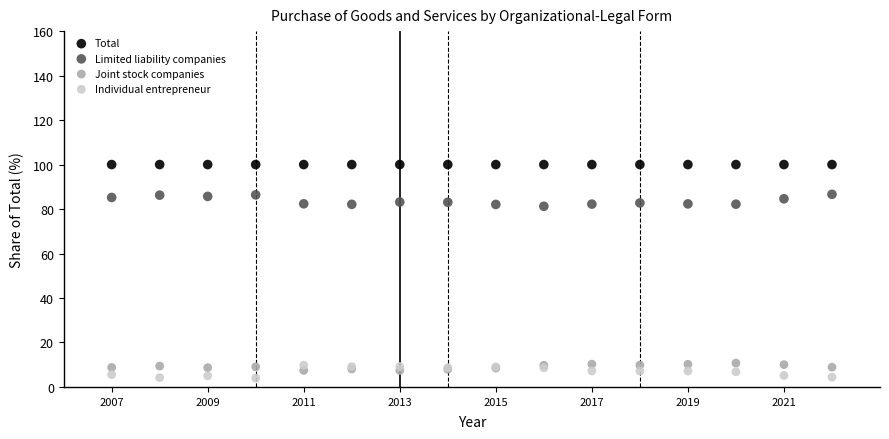

Which series reaches the maximum Y coordinate?

Total